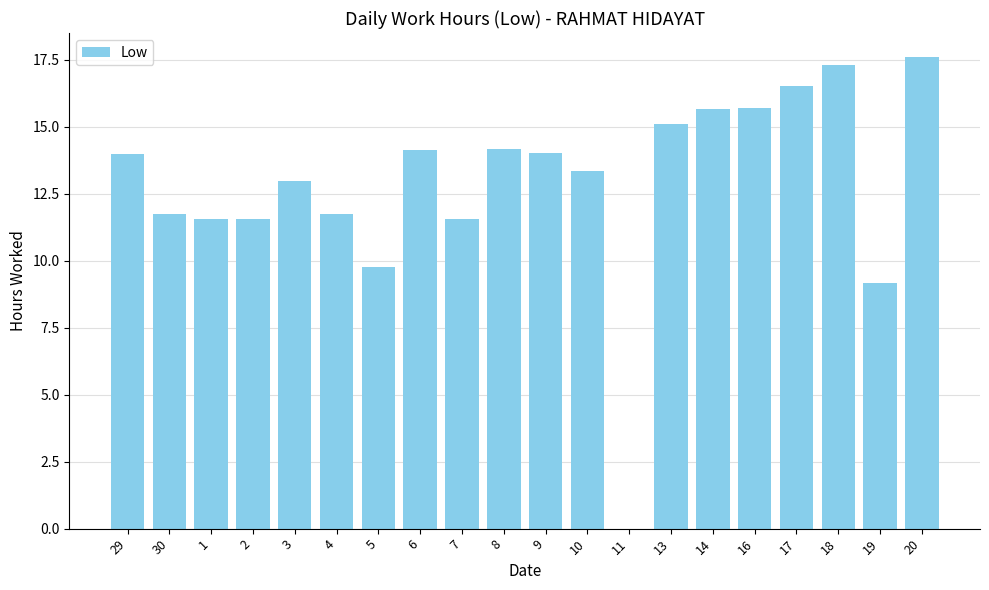

Is it true that the value at 14 is 15.7?

True